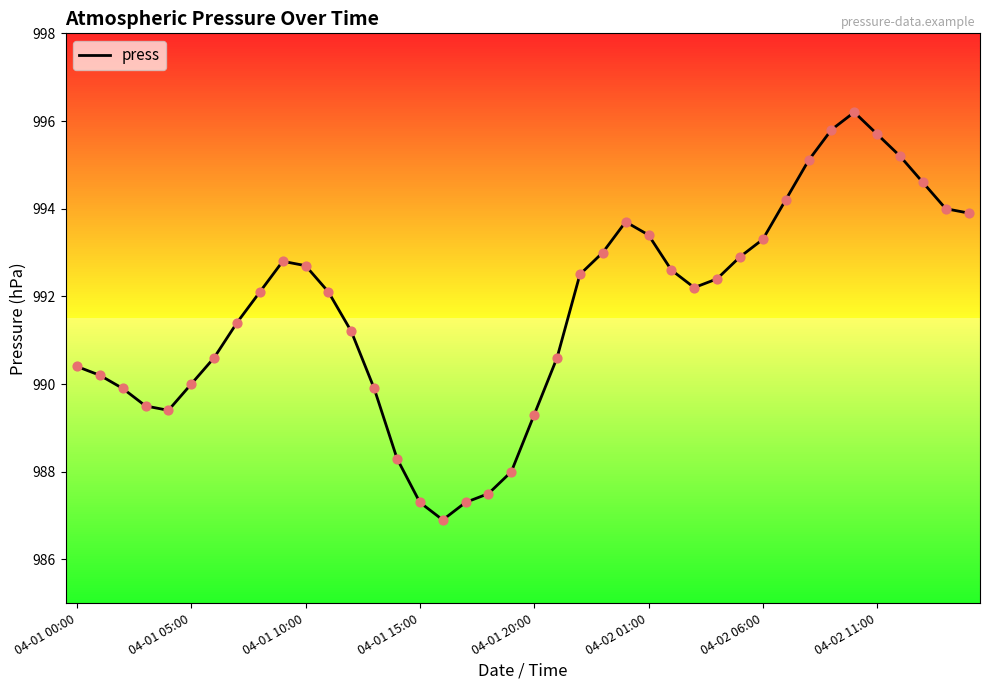

What is the minimum value shown in the chart?

986.9